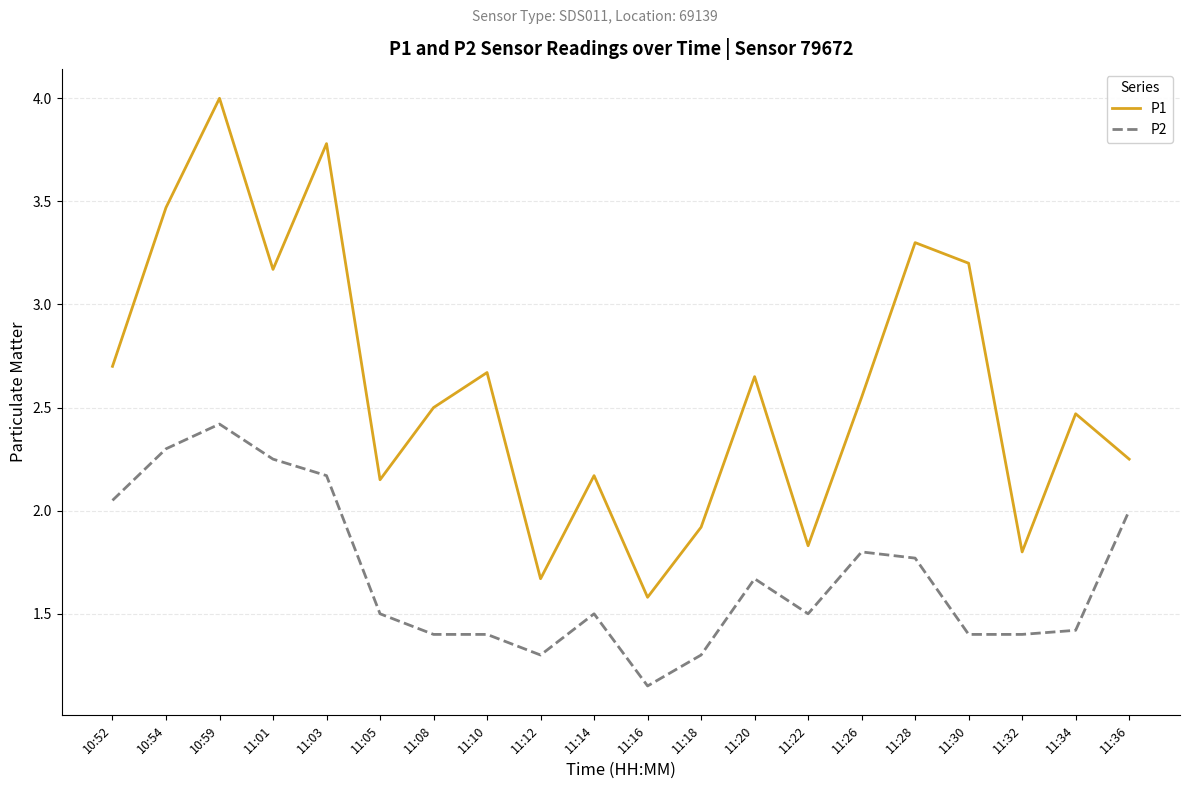

What is the maximum value for P2?

2.4